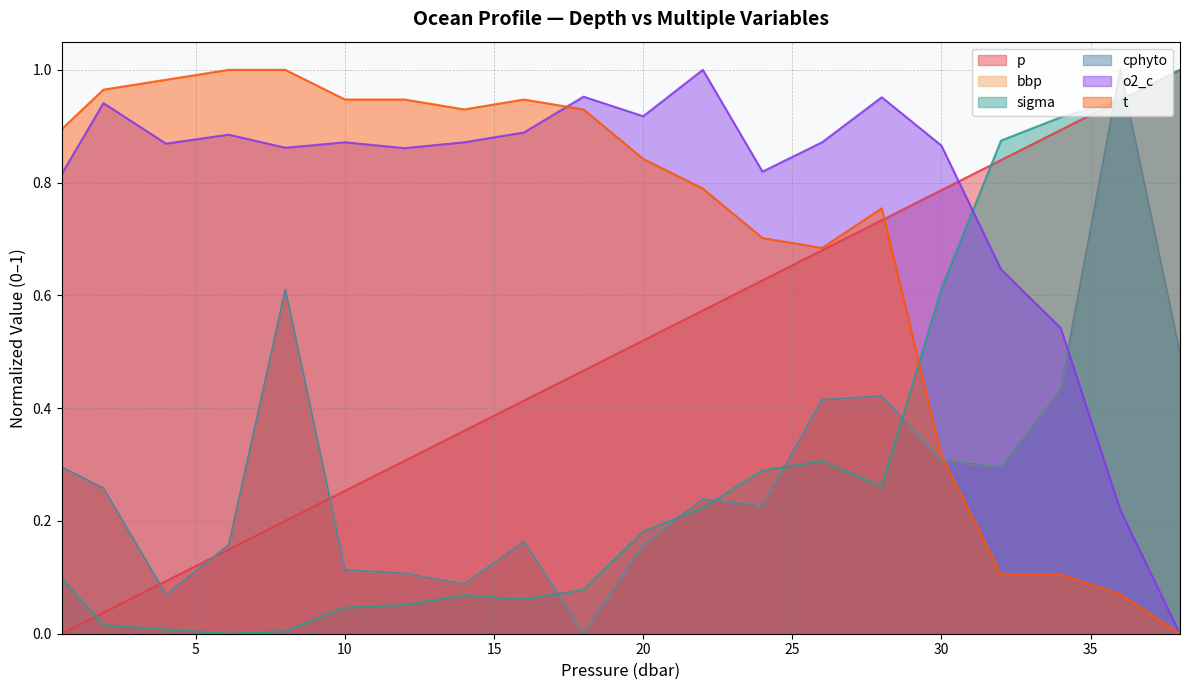

At how many categories does at least one series exceed 0?

20